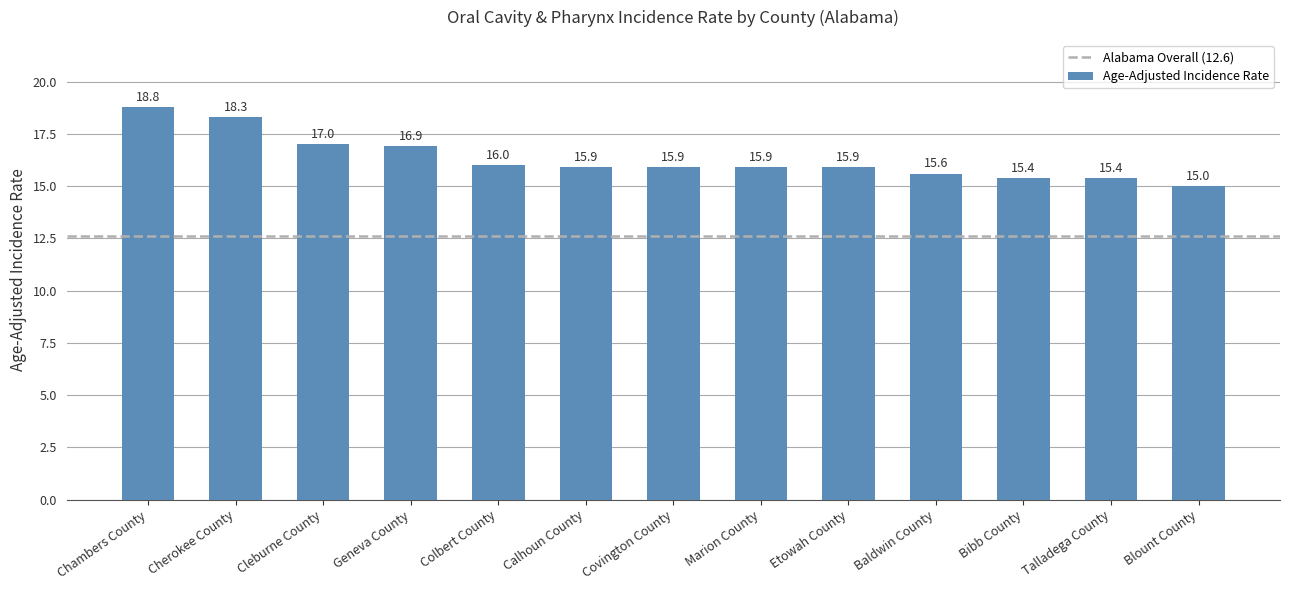

What is the maximum value shown in the chart?

18.8